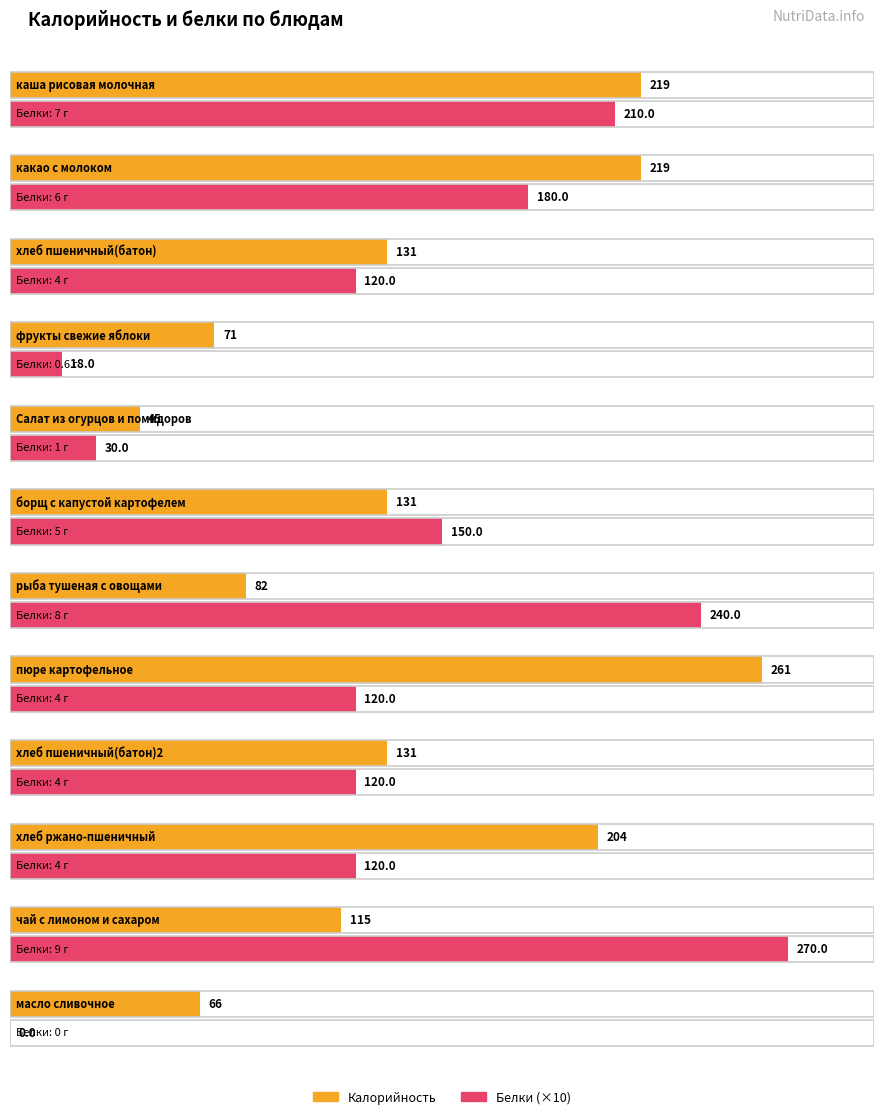

At which label does Белки reach its minimum?

масло сливочное